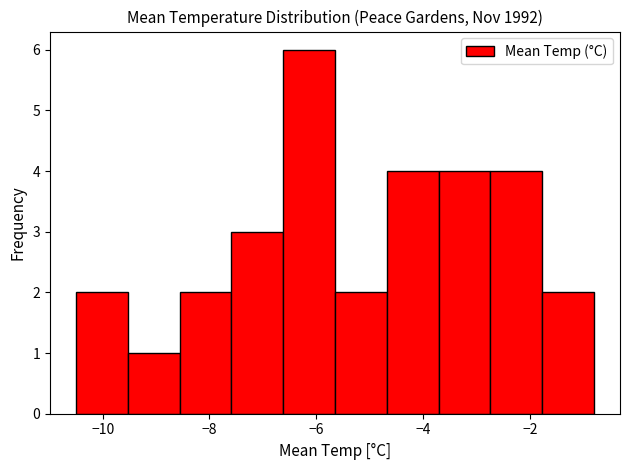

Reading left to right, list every bar in this chart as the range it spans on the x-axis followed by its height. Neither the bar edges nor the heights are printed on the chart, so give them approximately, as read against the axes.

-10.4 to -9.6: 2
-9.6 to -8.6: 1
-8.6 to -7.6: 2
-7.6 to -6.6: 3
-6.6 to -5.6: 6
-5.6 to -4.6: 2
-4.6 to -3.8: 4
-3.8 to -2.8: 4
-2.8 to -1.8: 4
-1.8 to -0.8: 2